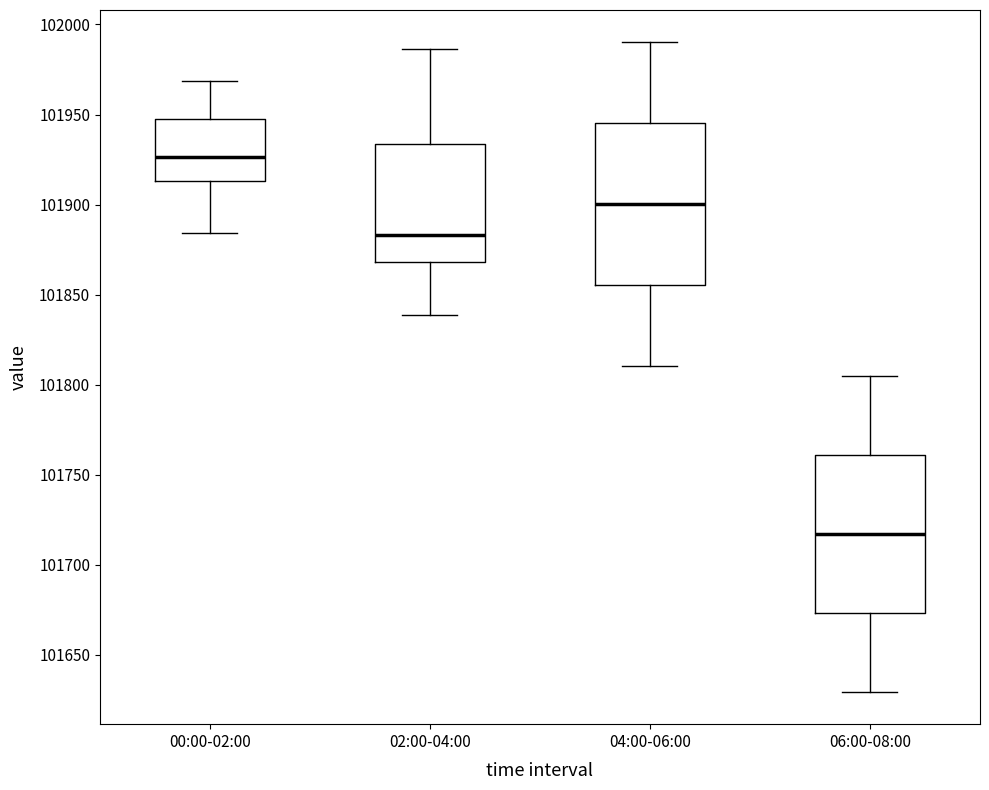

Reading left to right, transcribe this box plot: for each box, give where its median line is, the range the box spans, and where its two whiskers end, as read against the y-axis. The values are not printed on the chart, so give them approximately, as read against the axis.

00:00-02:00: median 101925, box 101915 to 101945, whiskers 101885 to 101970
02:00-04:00: median 101885, box 101870 to 101935, whiskers 101840 to 101985
04:00-06:00: median 101900, box 101855 to 101945, whiskers 101810 to 101990
06:00-08:00: median 101715, box 101675 to 101760, whiskers 101630 to 101805